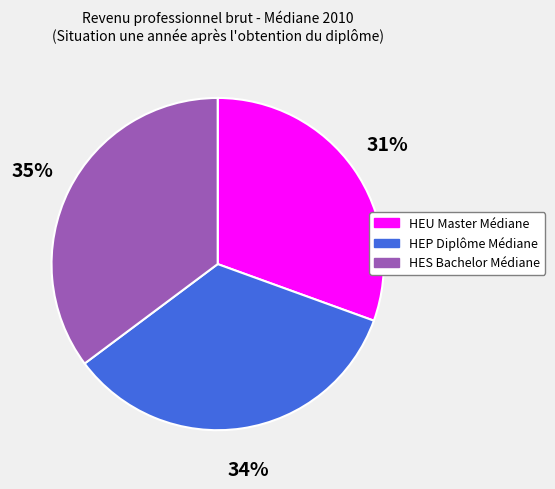

Is it true that HEU Master Médiane is 31% of the pie?

True